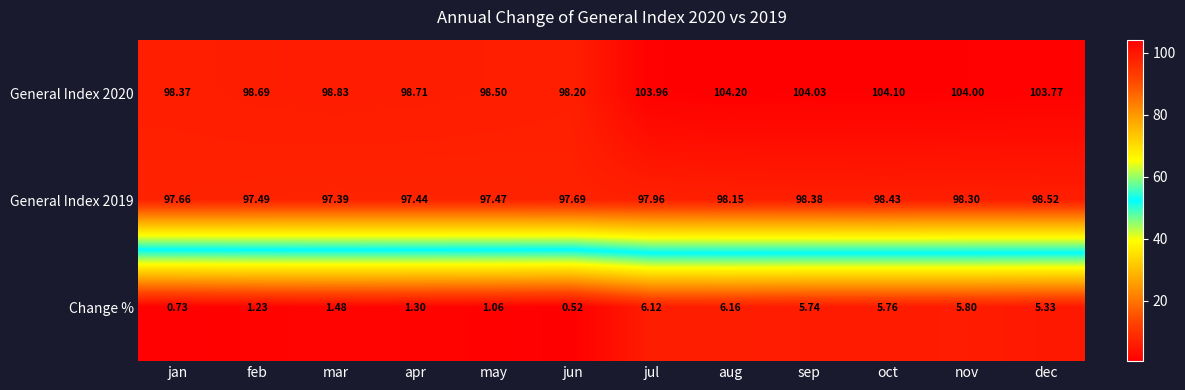

Where is General Index 2019 nearest to the value 97?

mar